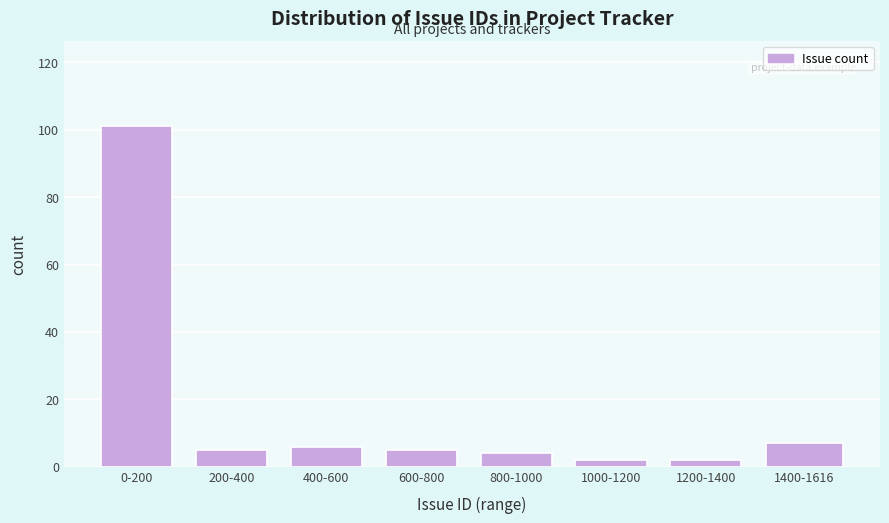

Reading left to right, extract all data points from this chart.

101	5	6	5	4	2	2	7